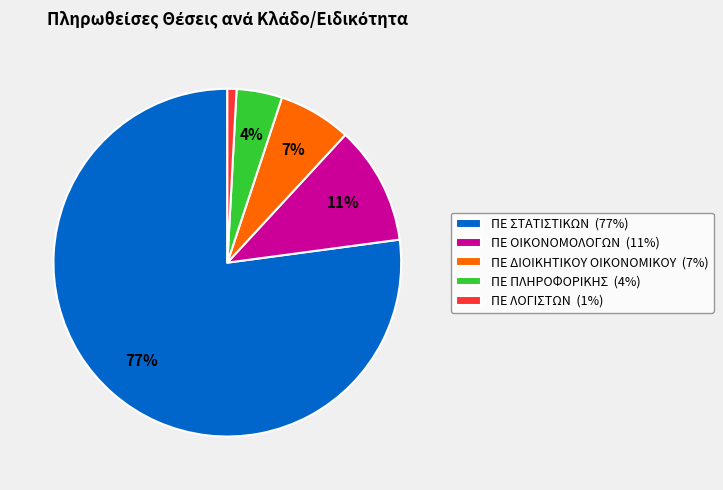

True or false: ΠΕ ΟΙΚΟΝΟΜΟΛΟΓΩΝ accounts for 11% of the total.

True